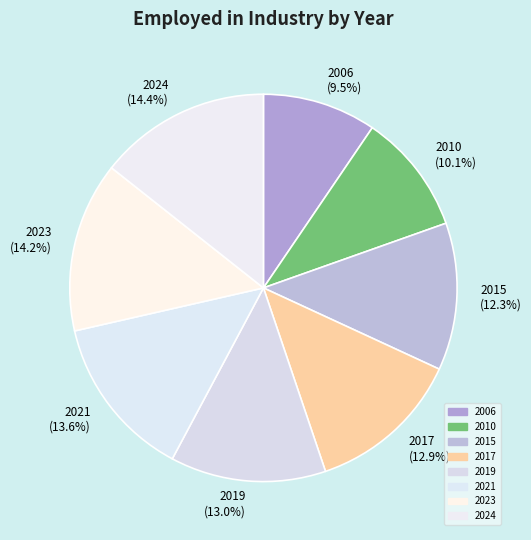

Combined, what portion of the pie is 2019 (13.0%) and 2017 (12.9%)?

25.9%